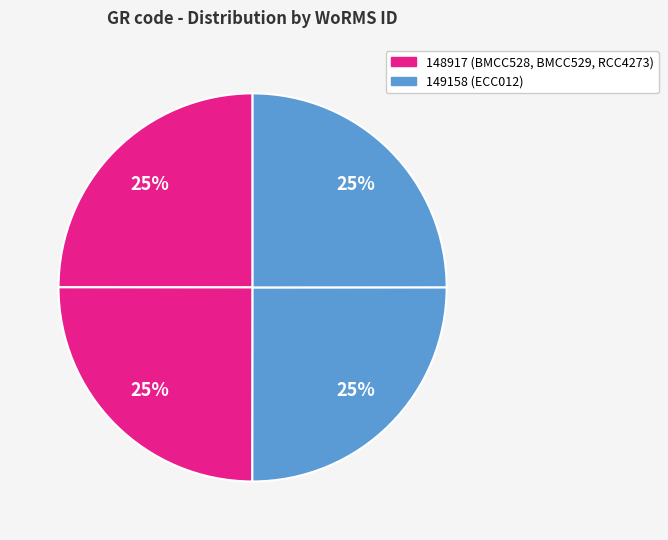

How many slices are in this pie chart?

4